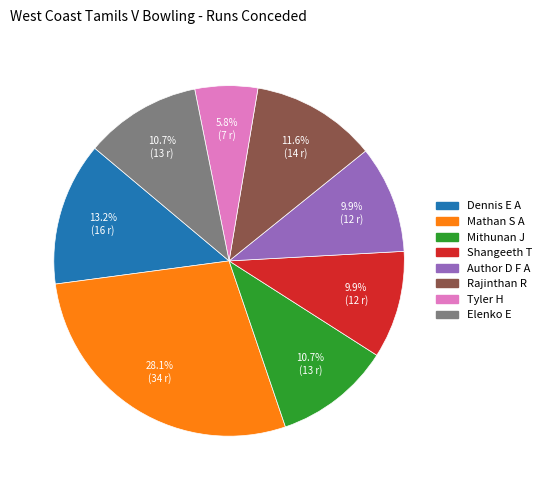

Is there a majority slice in this chart?

No